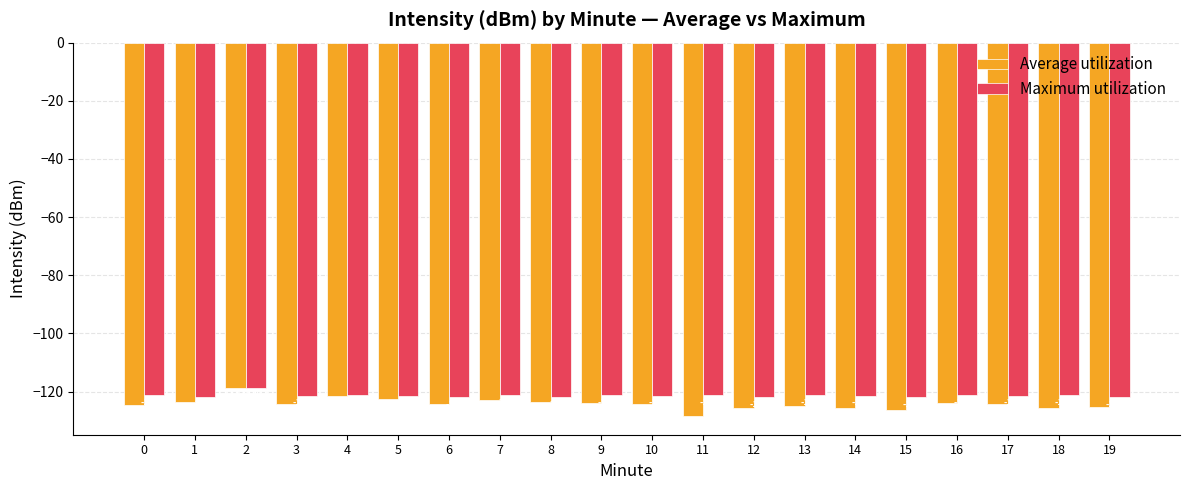

What is the sum of the Maximum utilization values at 13 and 14?

-242.7